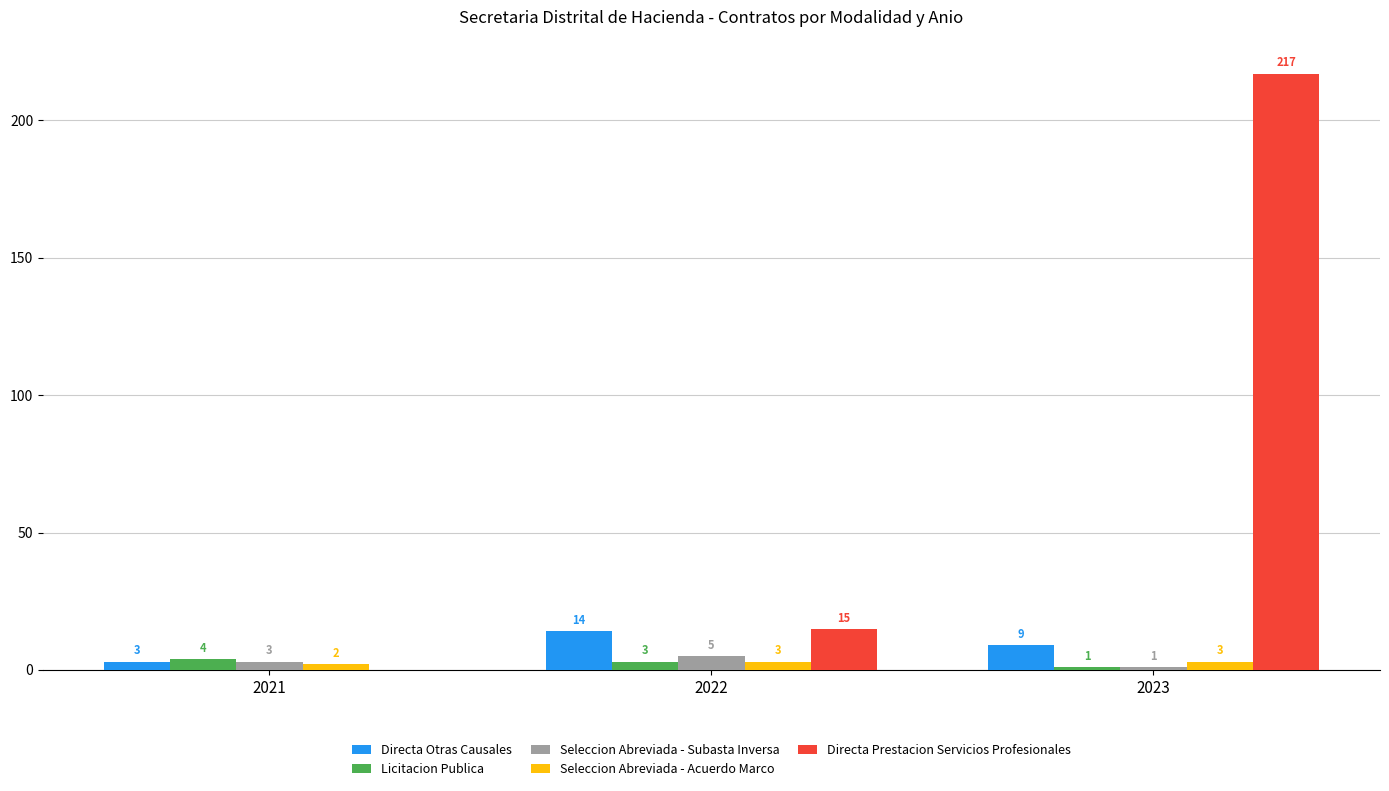

What is the sum of all Seleccion Abreviada - Subasta Inversa values?

9